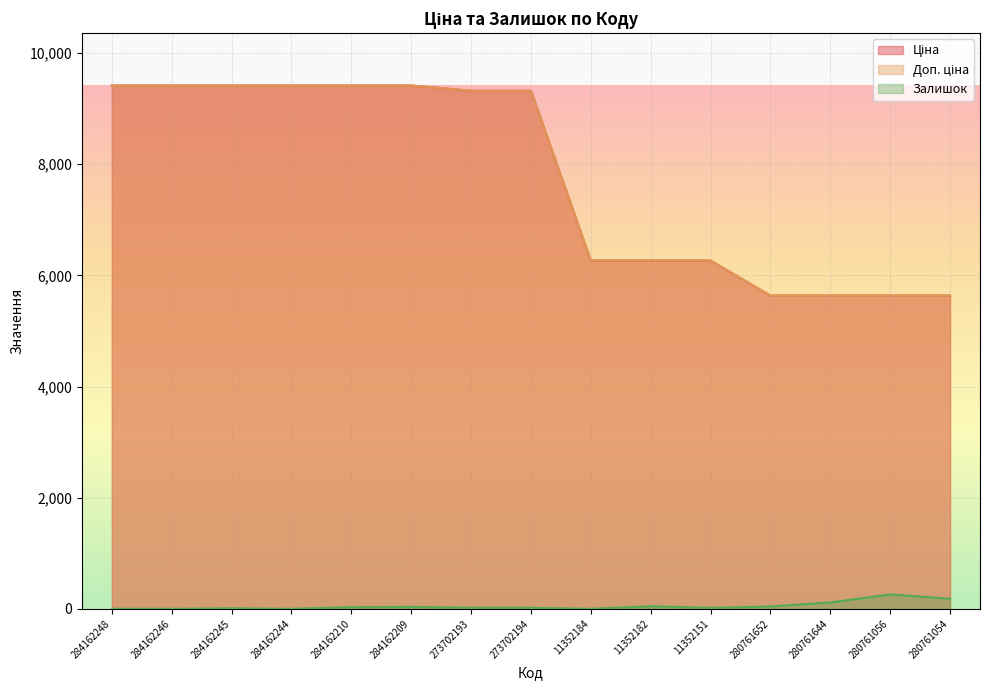

True or false: Ціна and Залишок cross at least once.

False